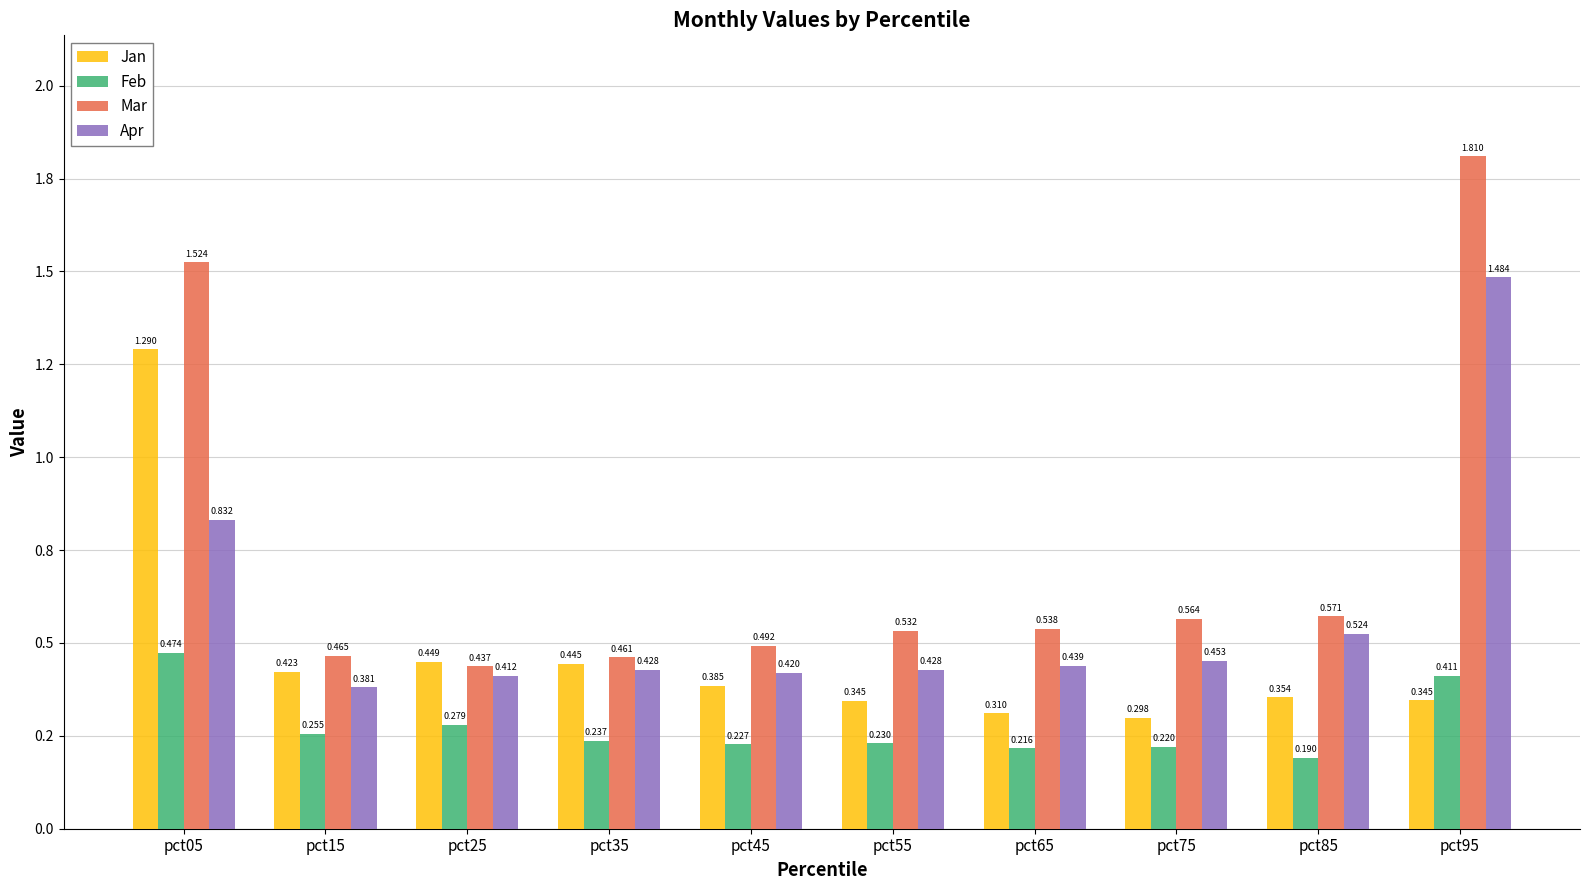

At which category does the chart reach its peak across all series?

pct95